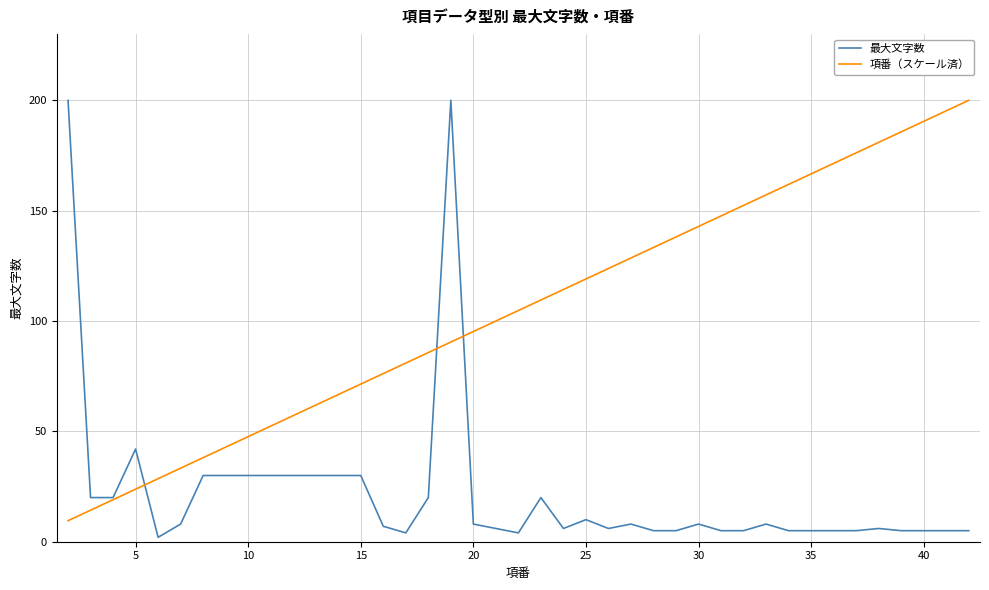

Which series has the widest spread of values?

最大文字数